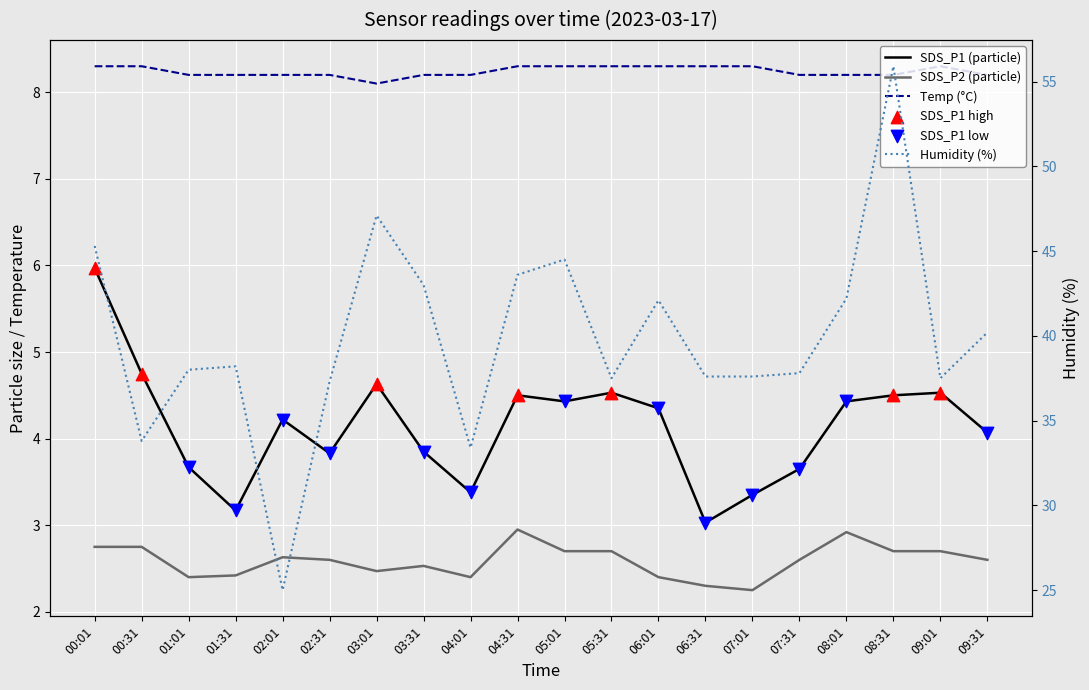

At how many categories does at least one series exceed 38?

10